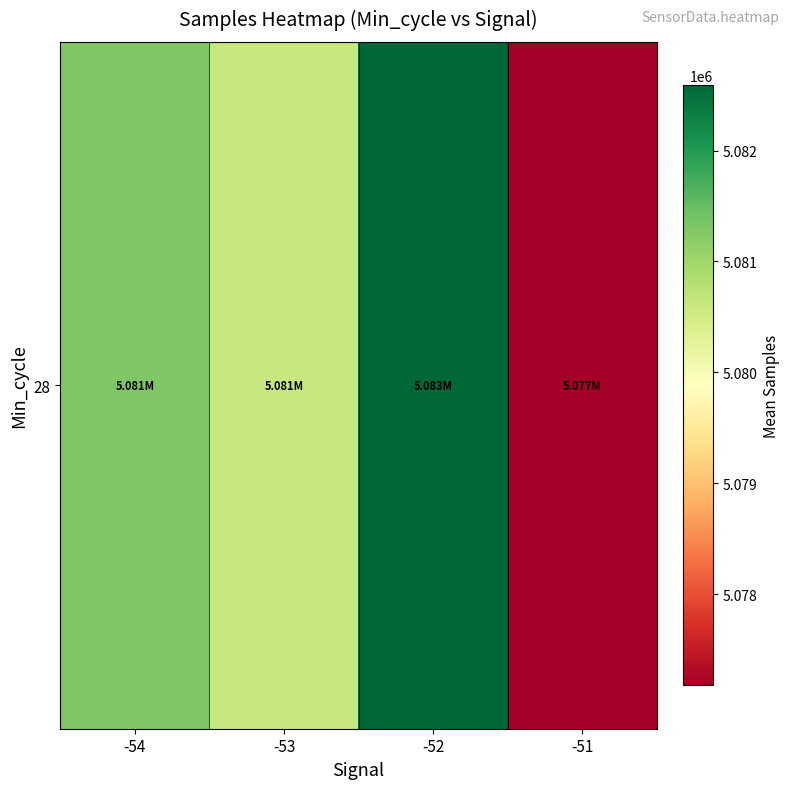

Between -52 and -53, which is larger?

-52